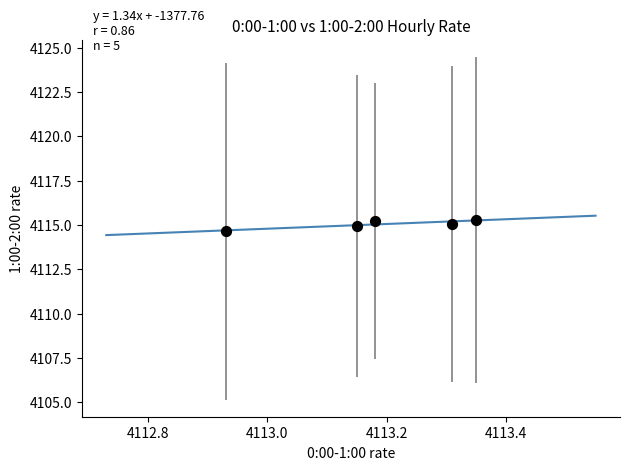

What is the range of X values (max minus min)?

0.4